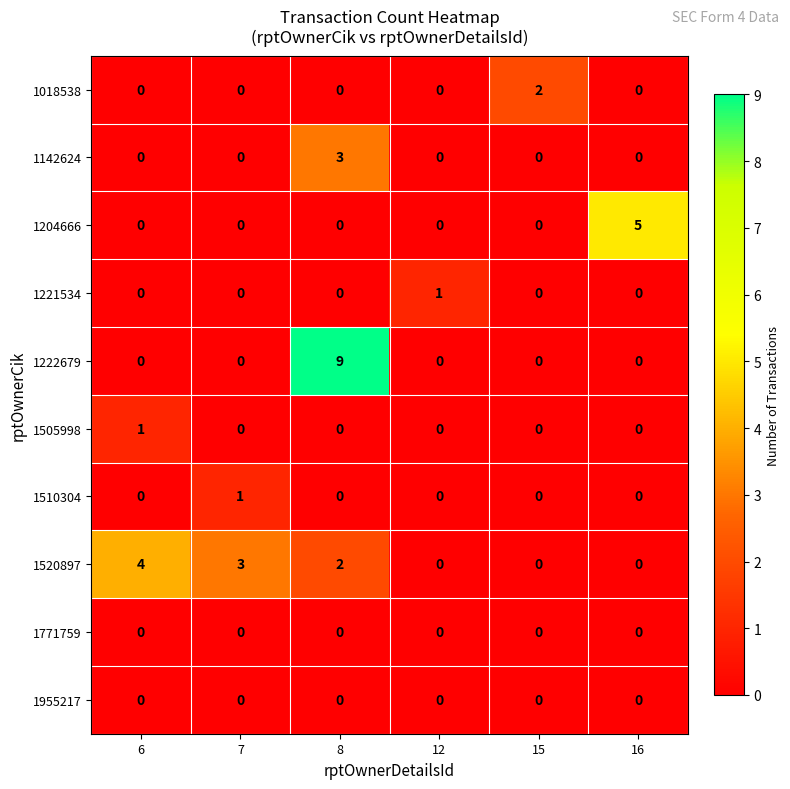

The value of 1221534 at 8 is 0. True or false?

True